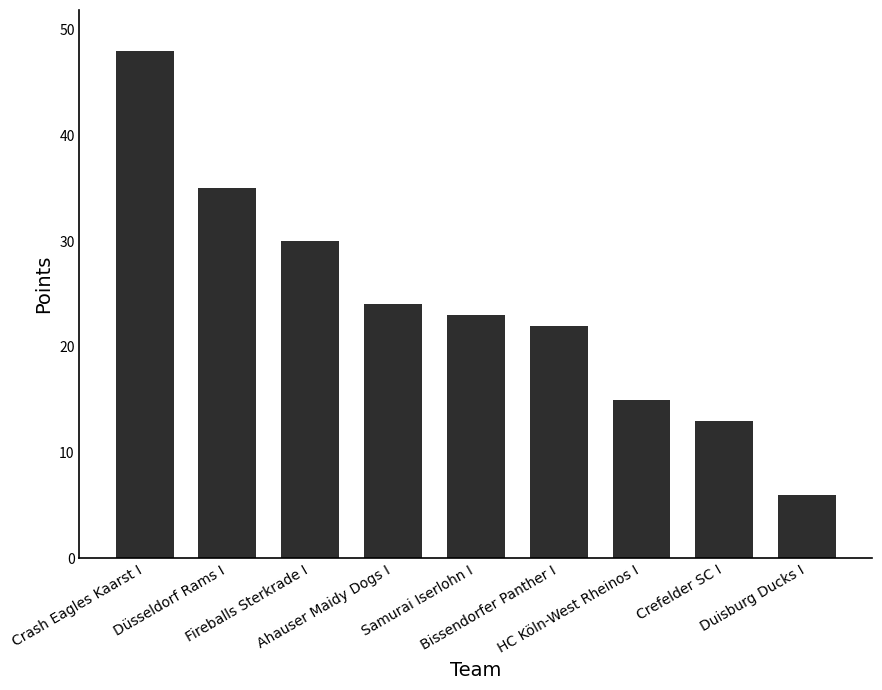

What is the ratio of the value at Bissendorfer Panther I to the value at Ahauser Maidy Dogs I?

0.9